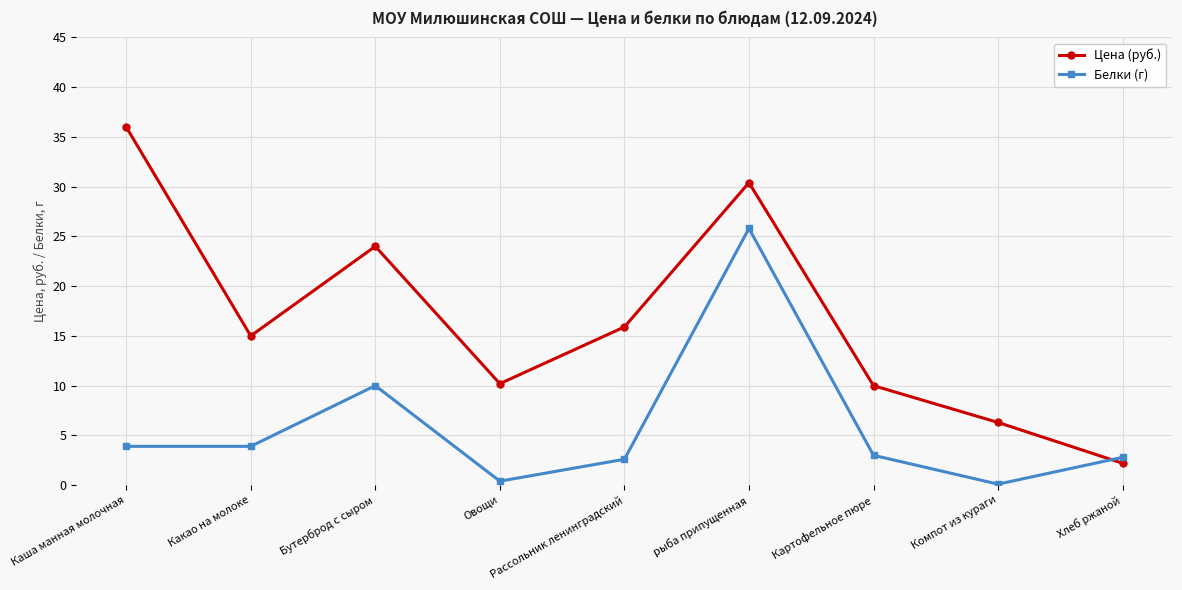

True or false: Цена (руб.) has more than 2 points higher than both neighbors.

False